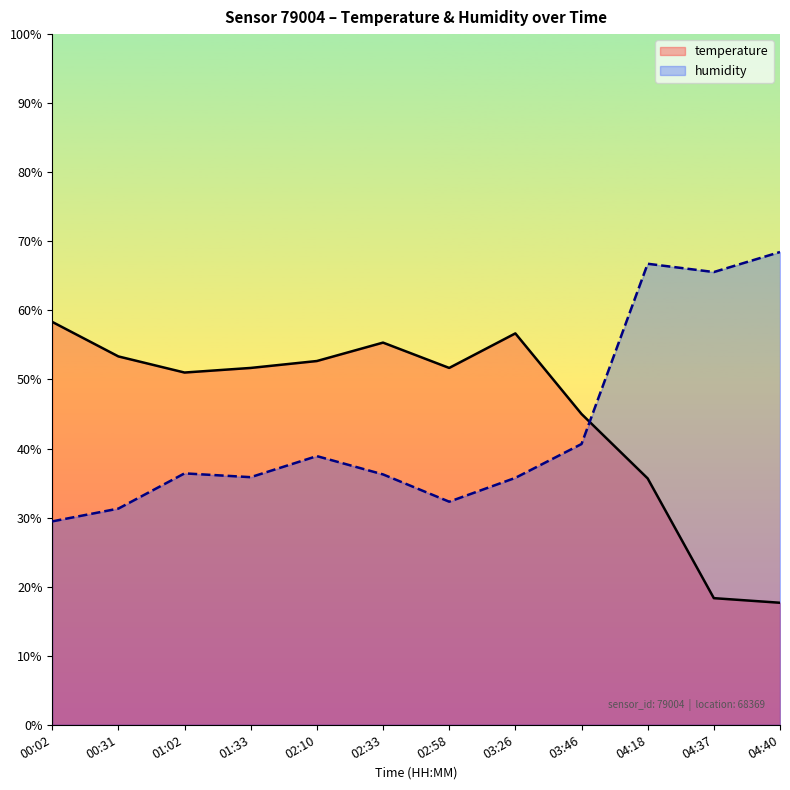

List the series in order of their overall mean, lowest first.

humidity, temperature